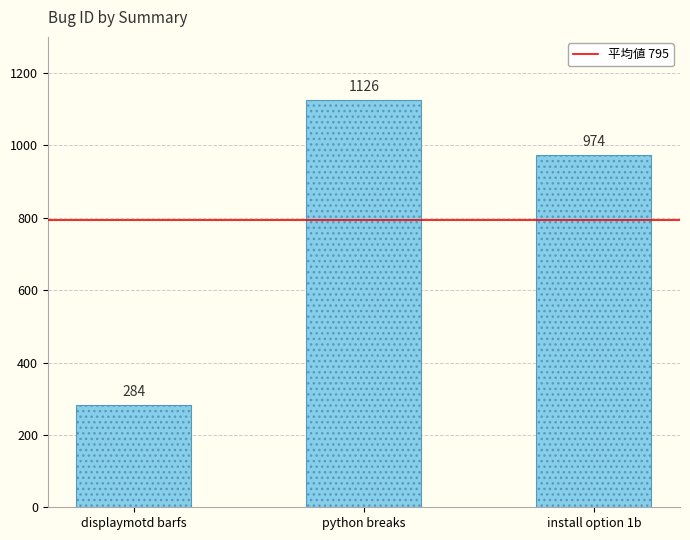

What is the average value?

795